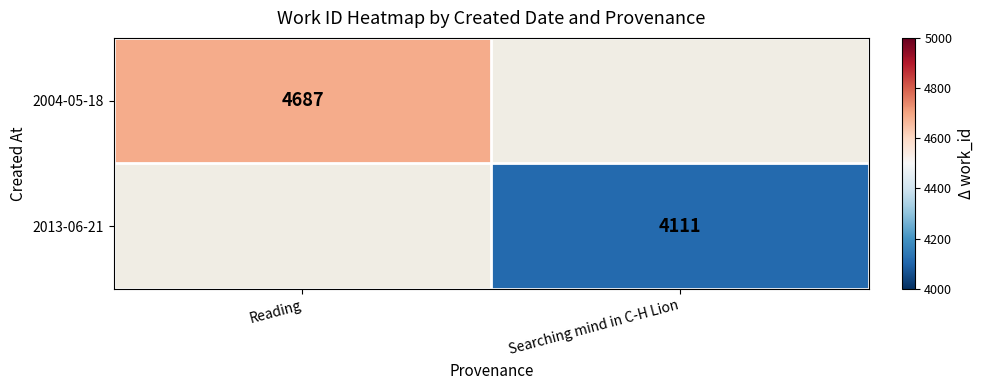

How many distinct data groups are displayed?

2